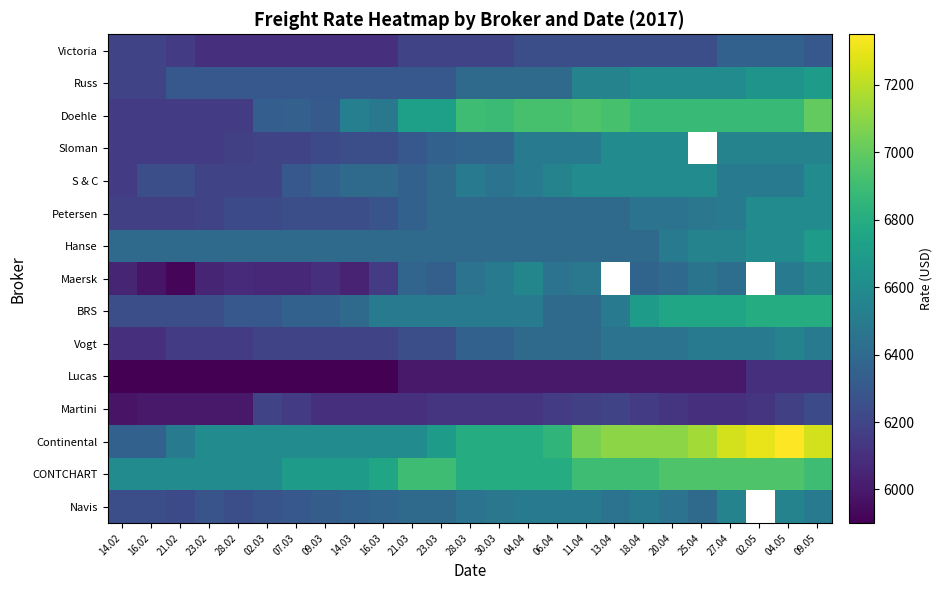

Which category has the highest value across all series?

04.05